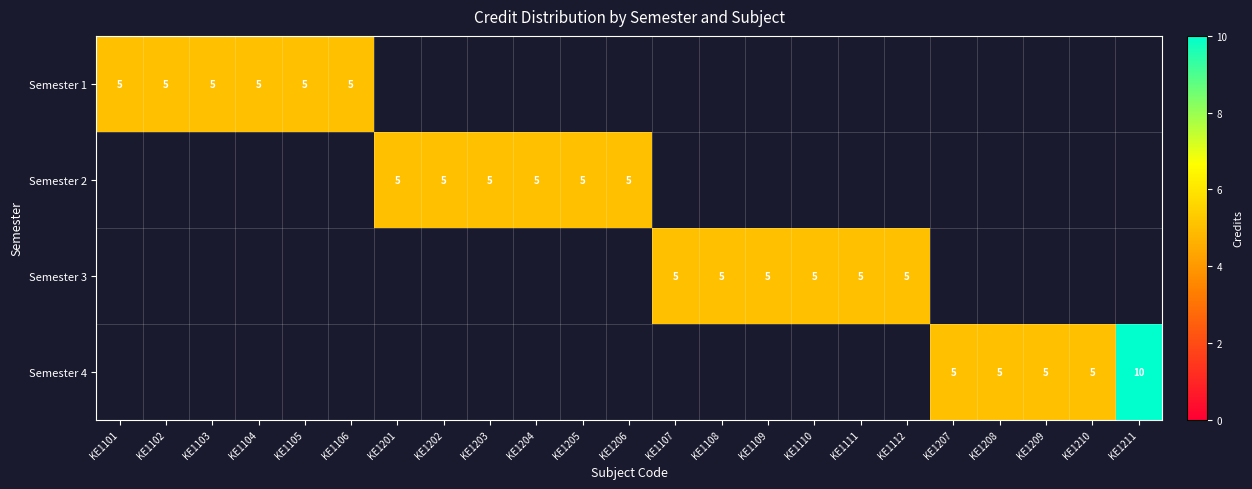

True or false: Semester 1 has a value of 2 at KE1104.

False